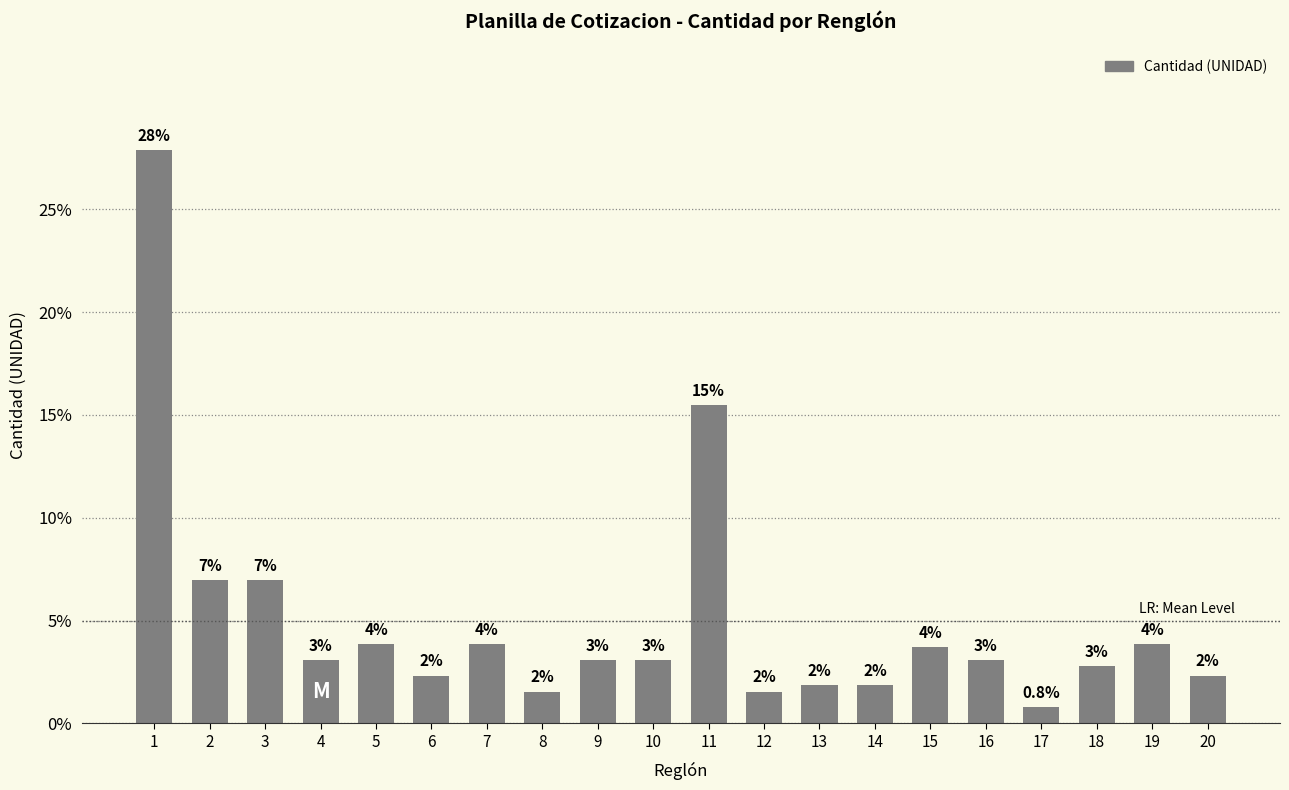

Does the chart contain any negative values?

No